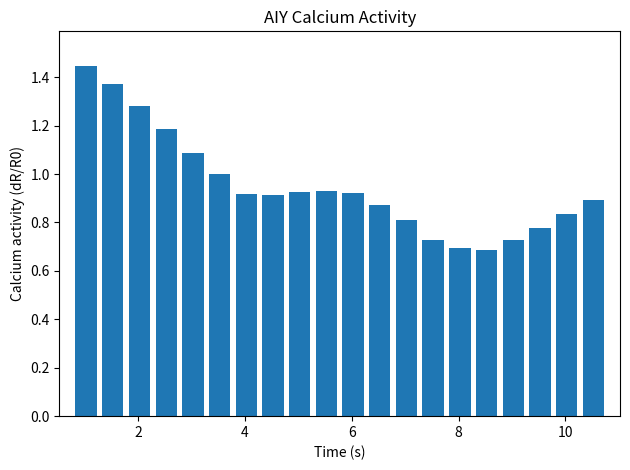

What is the sum of all values?

19.0